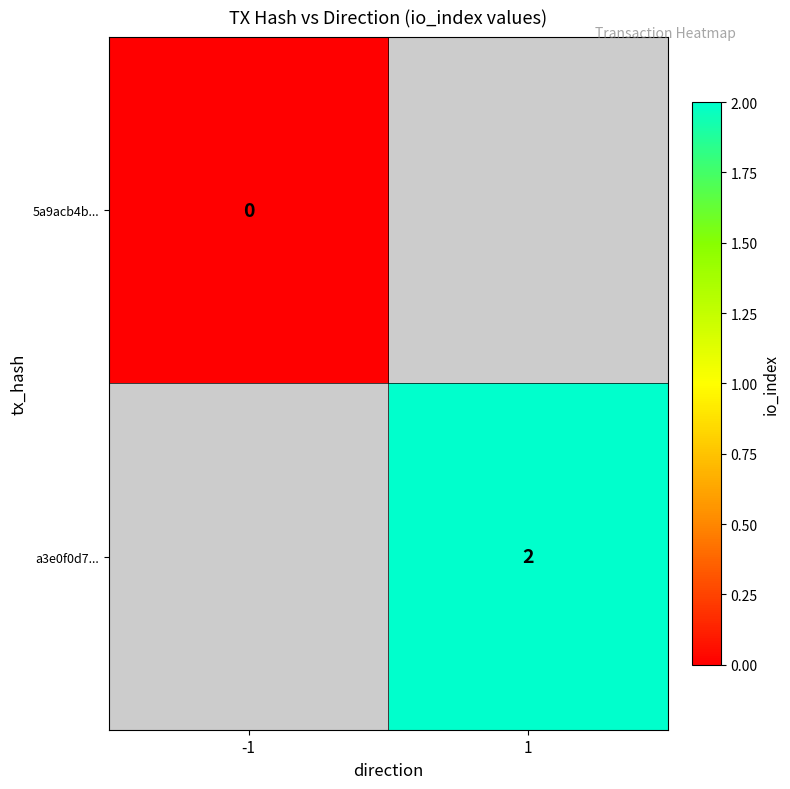

The value of a3e0f0d7... at 1 is 2. True or false?

True